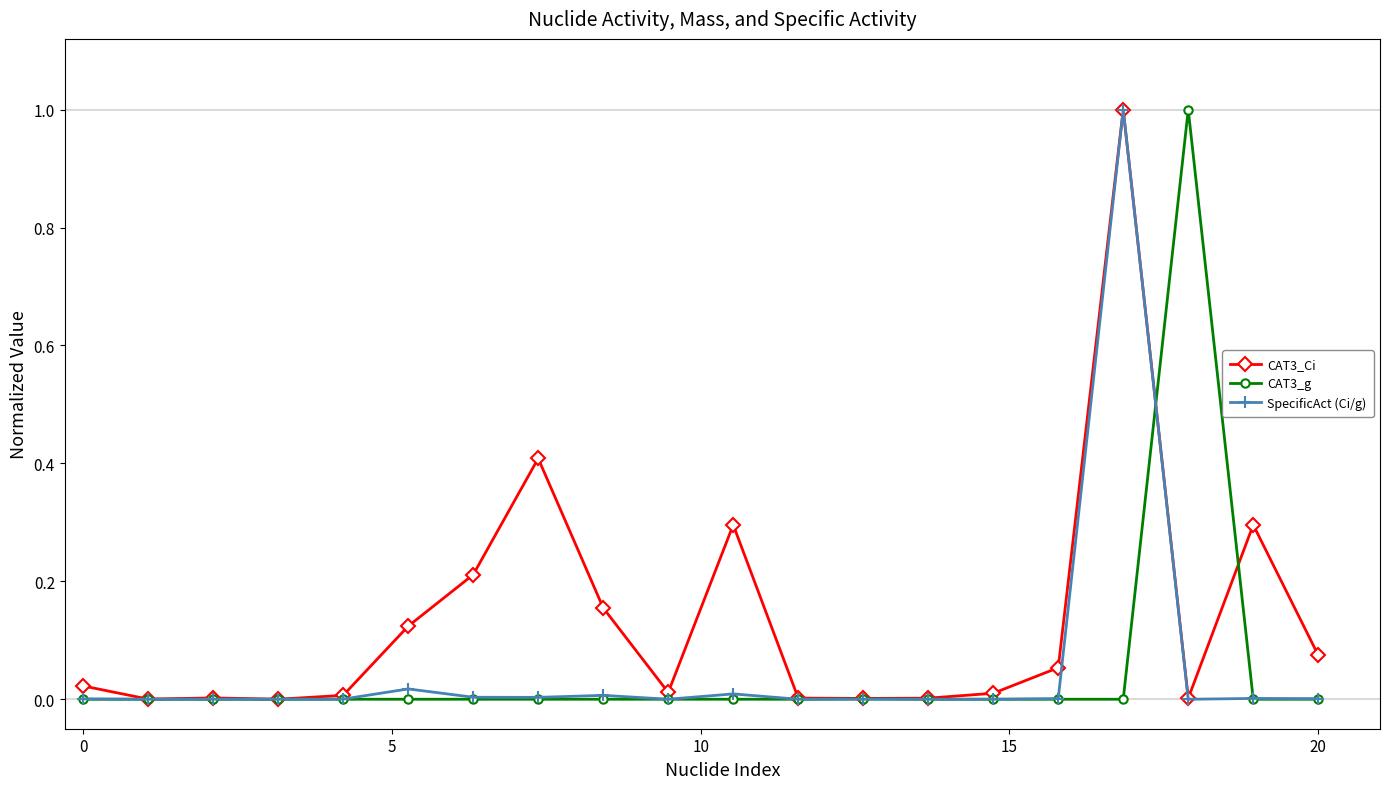

True or false: CAT3_Ci has more than 1 interior local peaks.

True